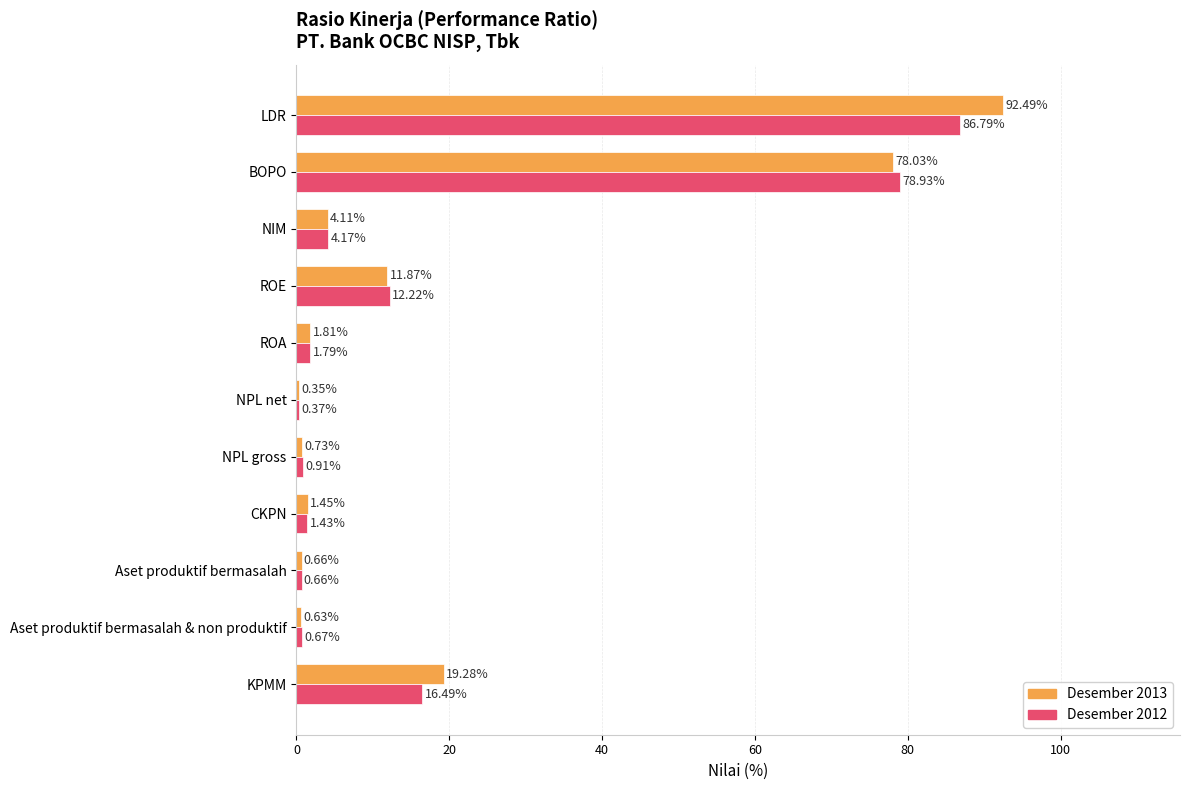

At which category does the chart reach its minimum across all series?

NPL net